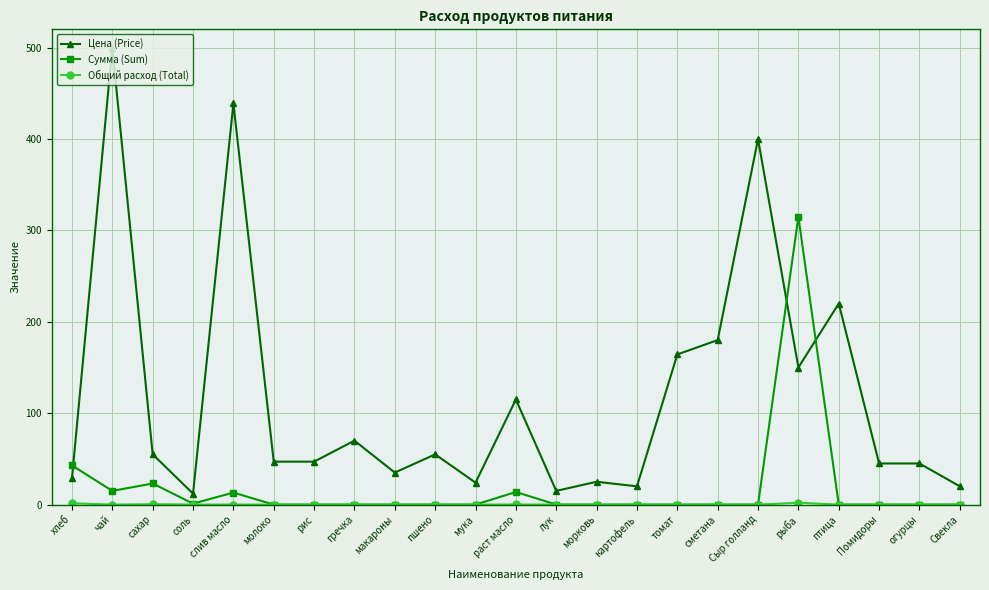

Where do Цена (Price) and Сумма (Sum) first cross each other?

хлеб and чай